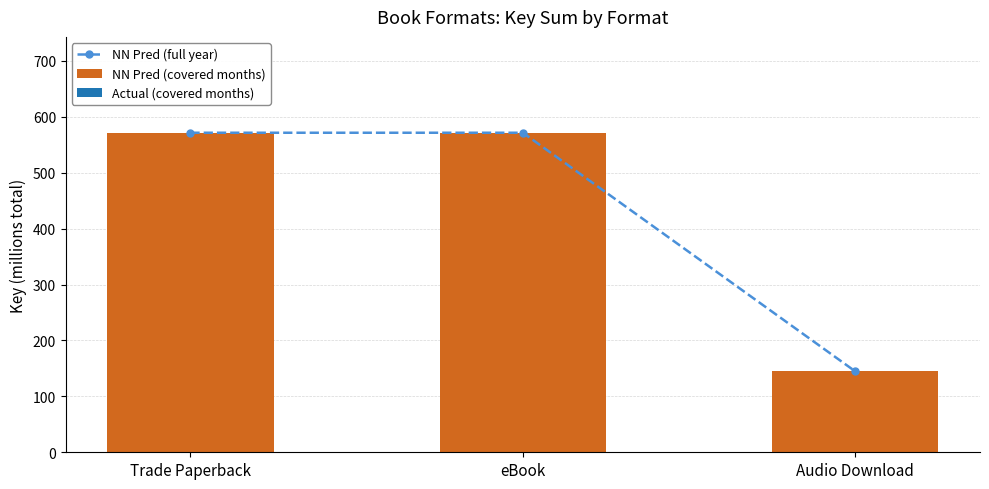

At Audio Download, list the series in order from smallest to largest.

Actual (covered months), NN Pred (full year), NN Pred (covered months)